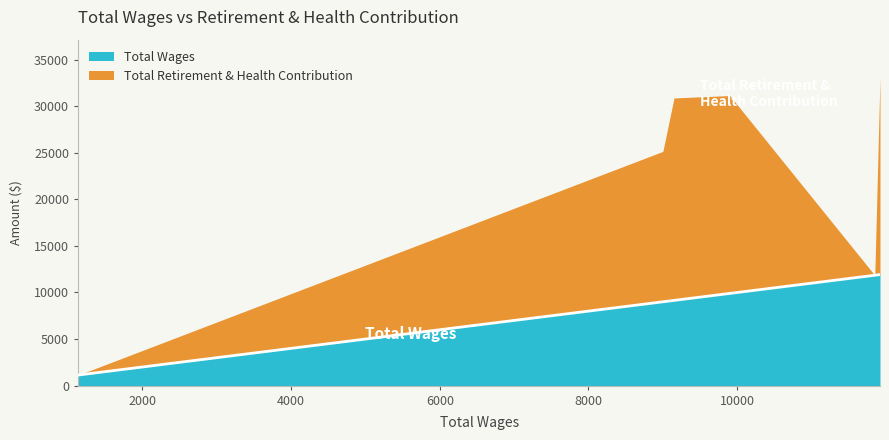

What position from the right is 9900.0?

3